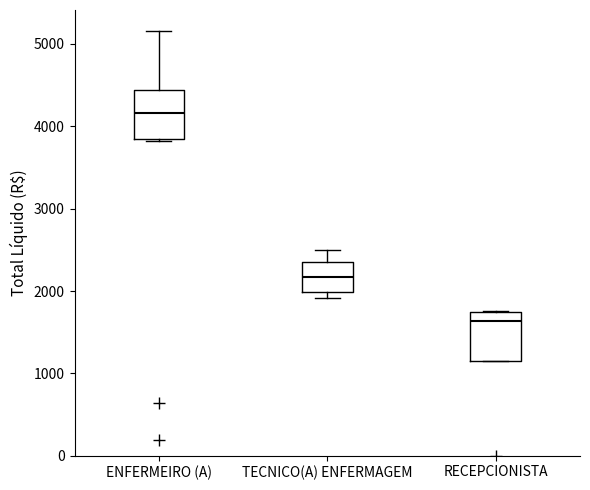

Where does the median line of the box for RECEPCIONISTA sit on the y-axis? The values are not printed on the chart, so give them approximately, as read against the axis.

1600